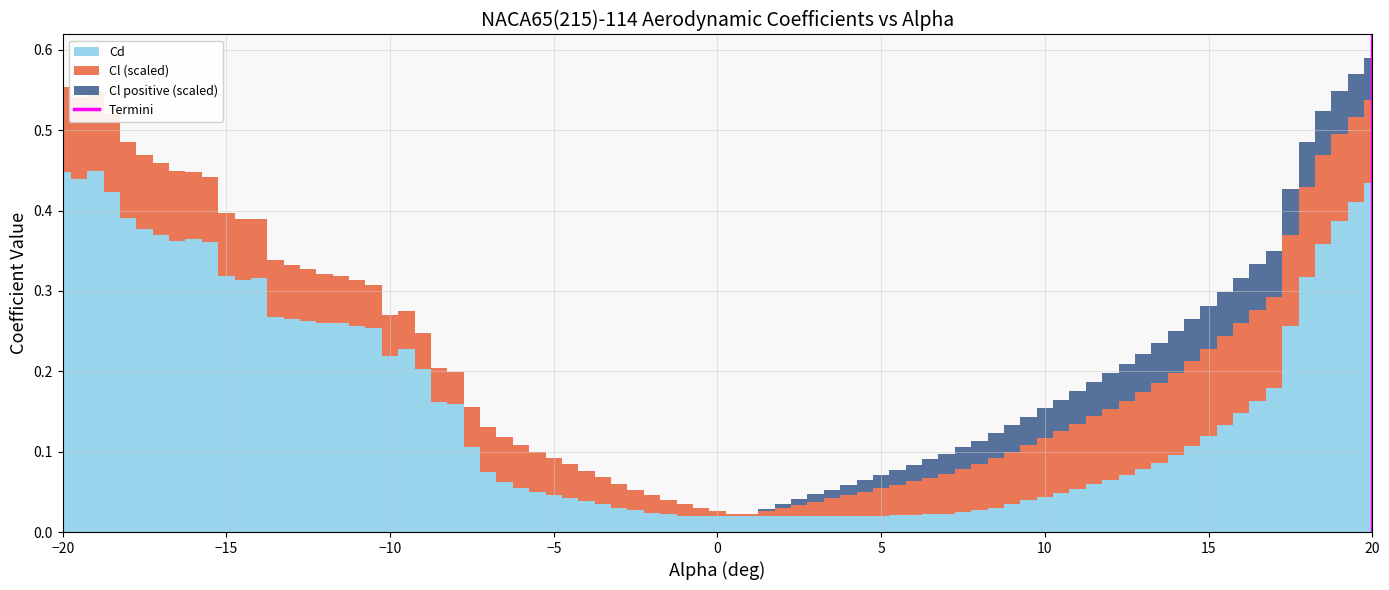

Is it true that the value at 20 is 2?

False